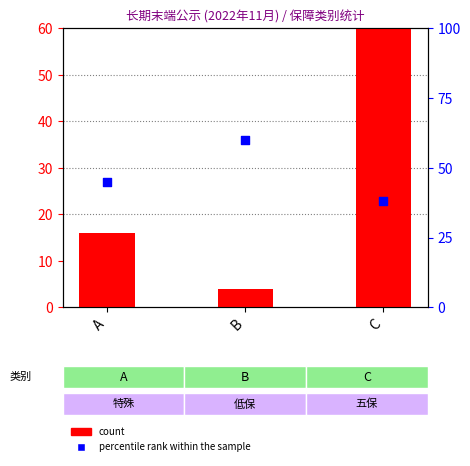

At how many categories does at least one series exceed 131?

1